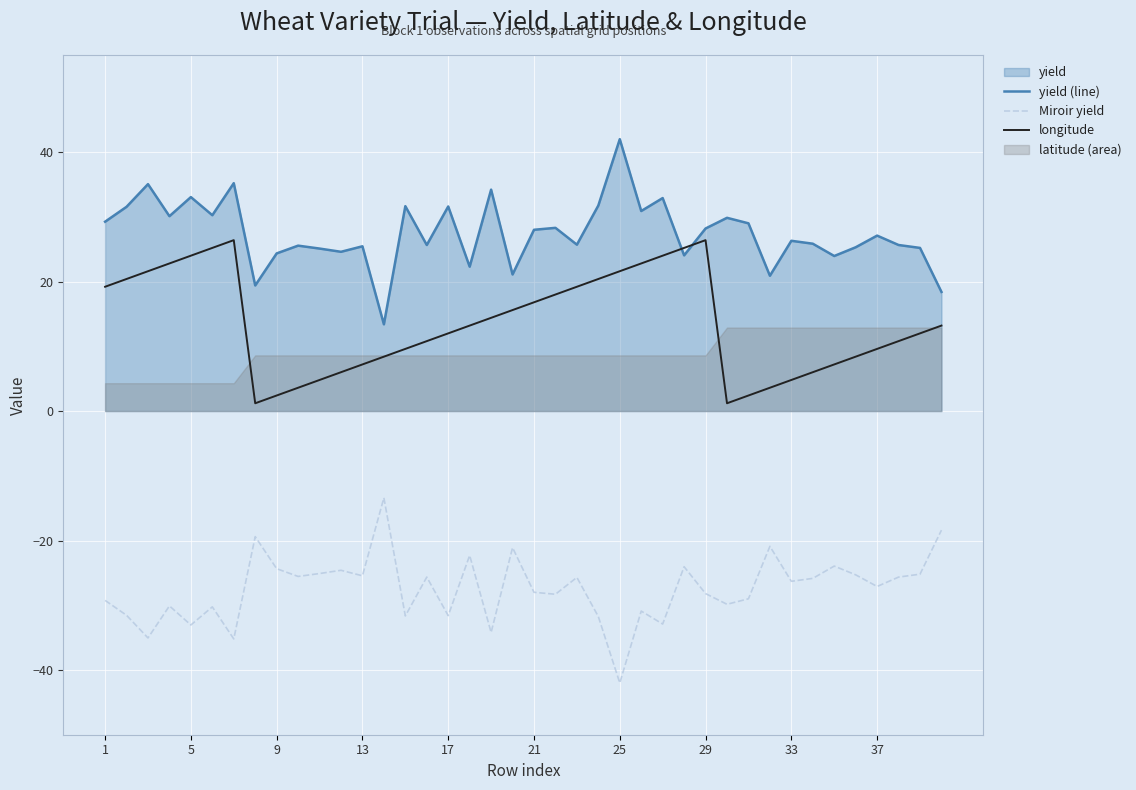

Is it true that yield (line) equals 28.2 at 29?

True